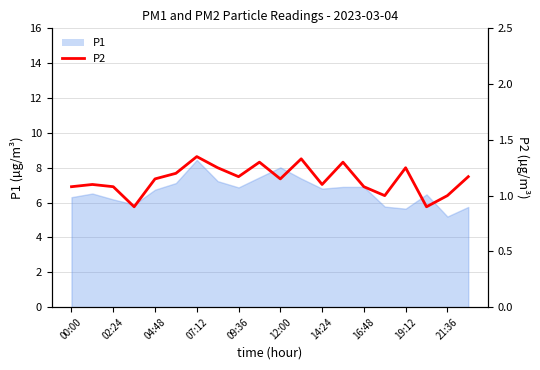

How many data points are less than 1?

2